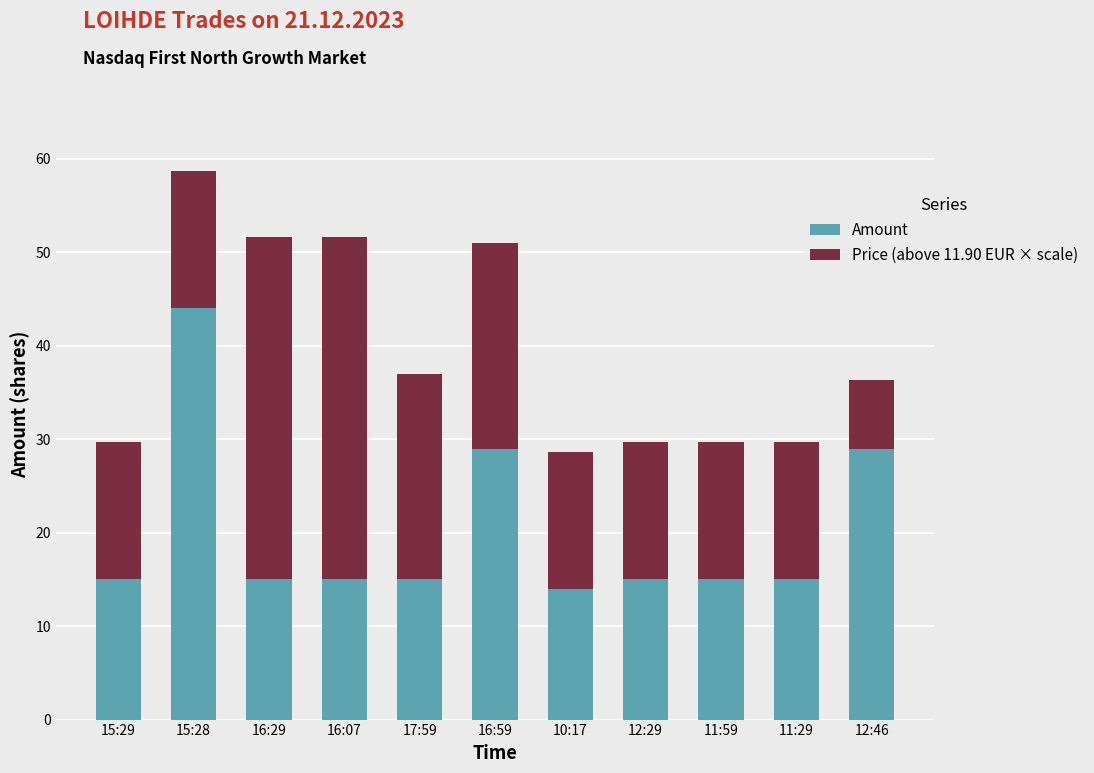

Reading right to left, list the values for the Amount series.

12:46=29.0	11:29=15.0	11:59=15.0	12:29=15.0	10:17=14.0	16:59=29.0	17:59=15.0	16:07=15.0	16:29=15.0	15:28=44.0	15:29=15.0